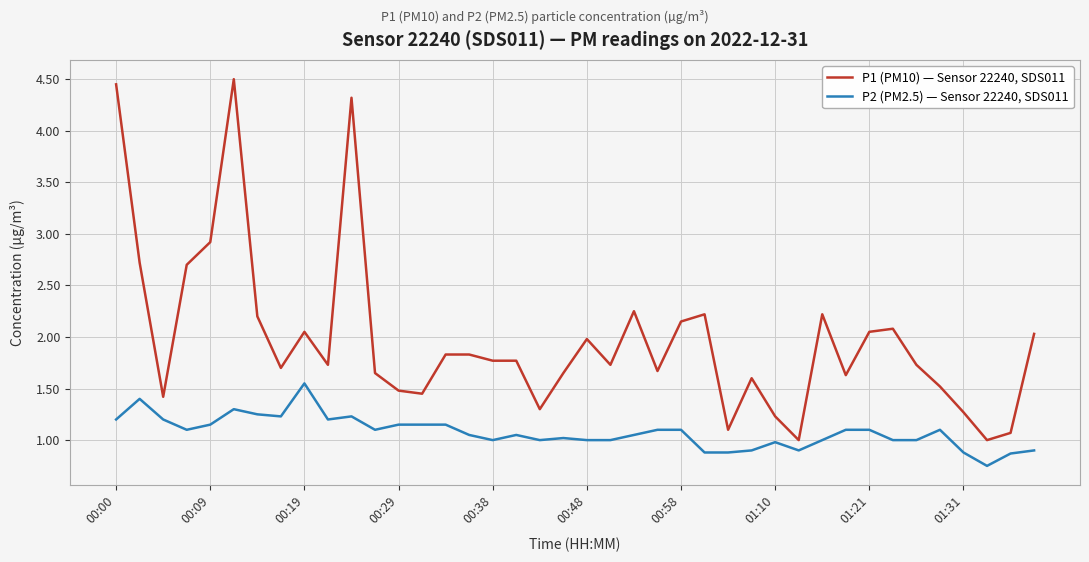

What is the lowest value of the P1 (PM10) — Sensor 22240, SDS011 series?

1.0